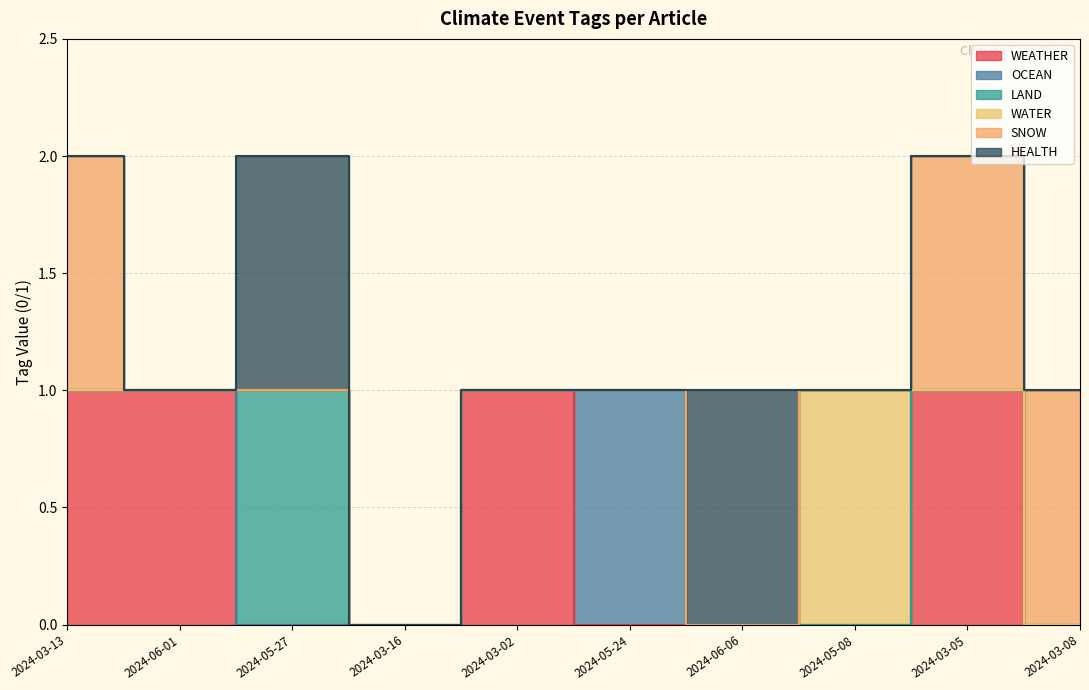

Is it true that SNOW equals 0 at 2024-03-02?

True